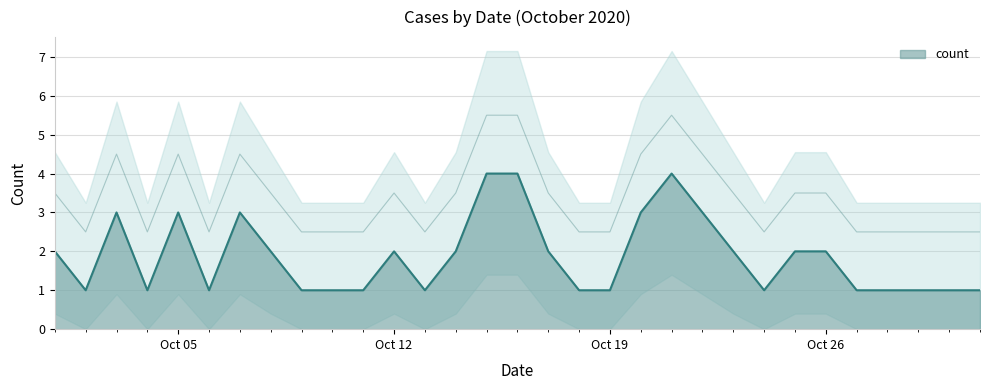

The chart shows a value of 1 at 2020-10-10. True or false?

False